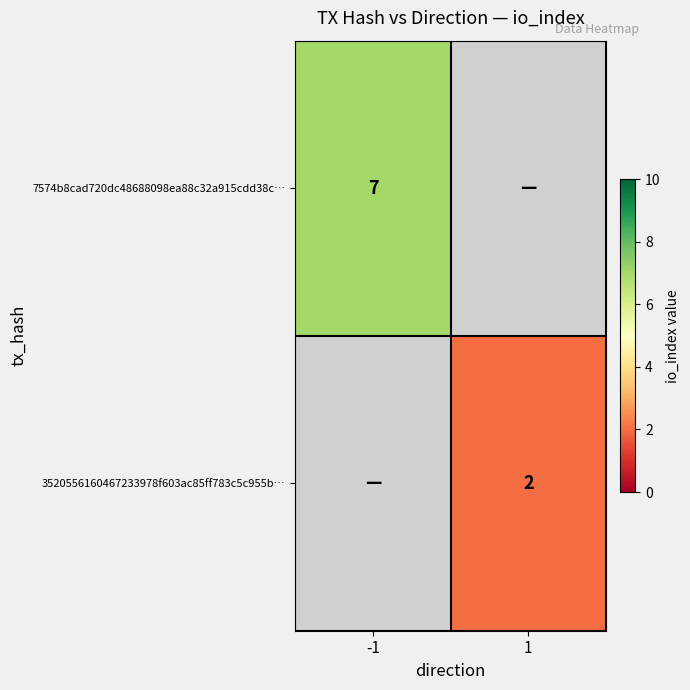

The value of 3520556160467233978f603ac85ff783c5c955b… at 1 is 2. True or false?

True